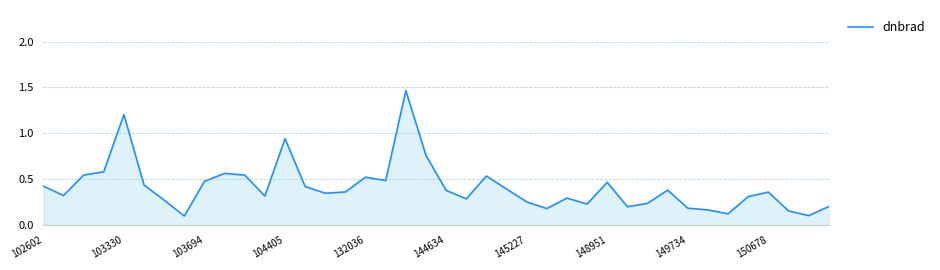

What is the change in value from 149734 to 150678?

+0.2